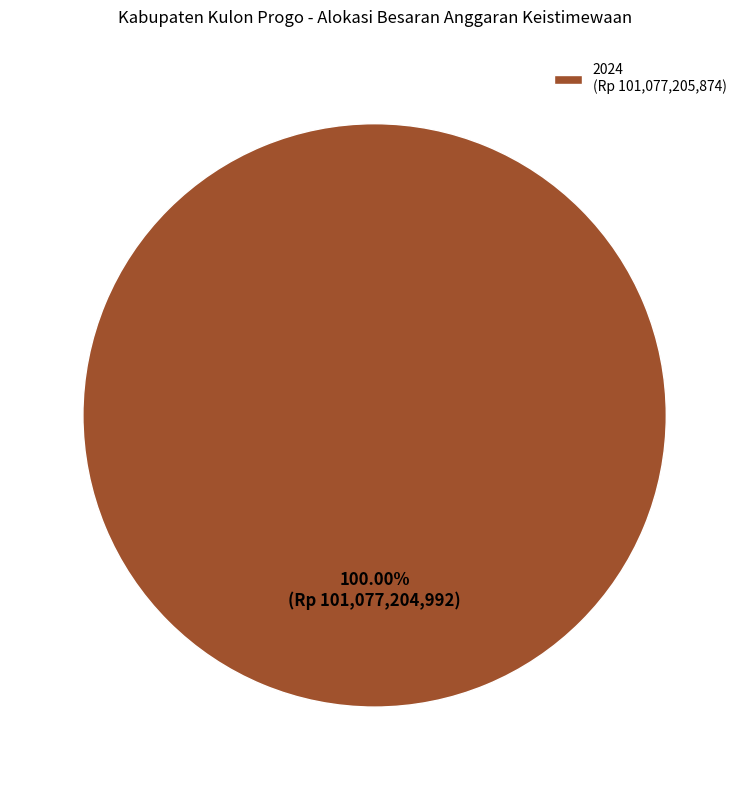

Rank the categories by value from lowest to highest.

2024 (Rp 101,077,205,874)